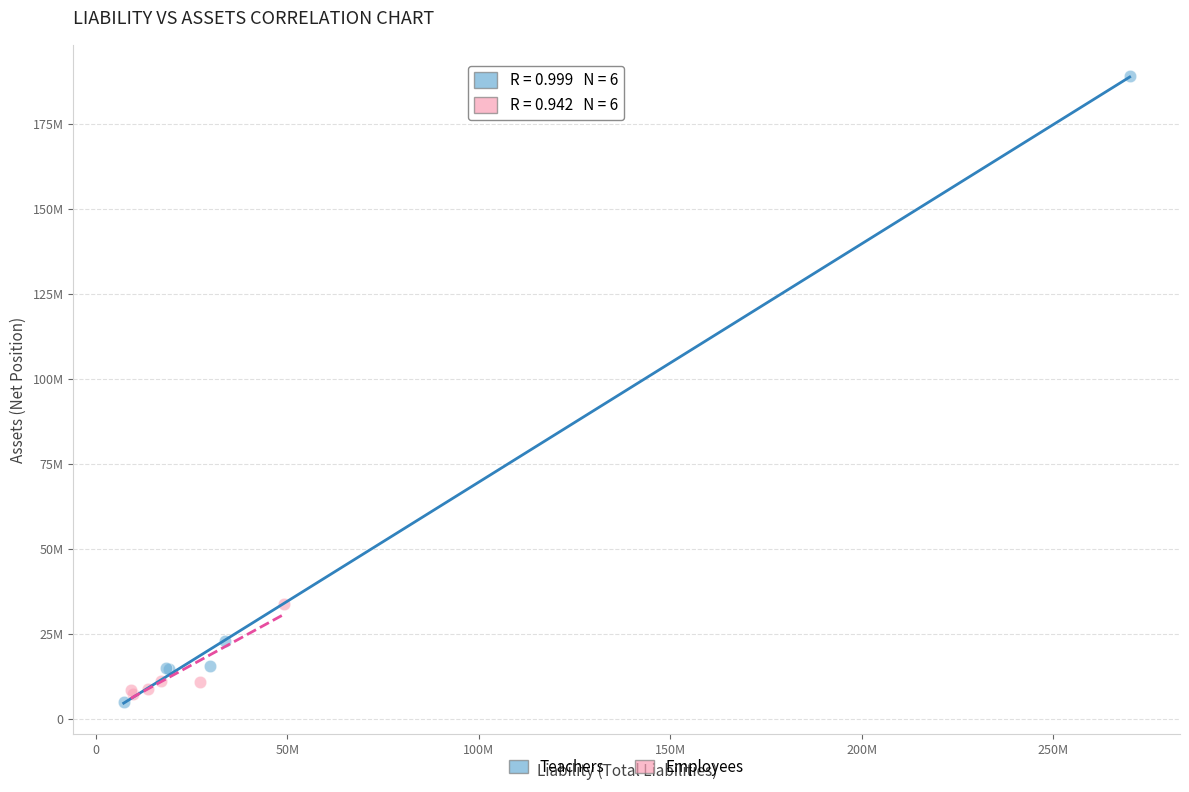

Which series has the widest spread of Y values?

Teachers